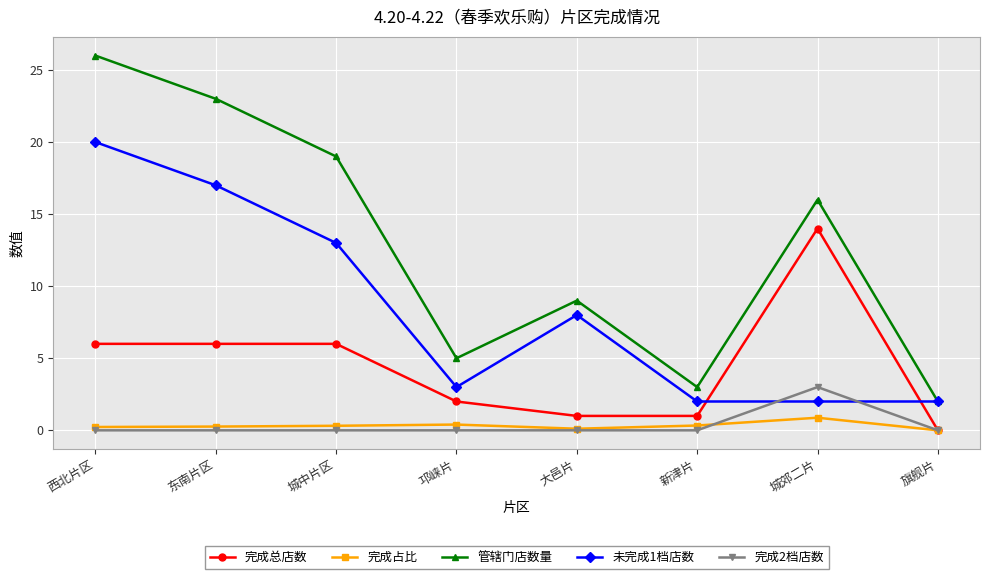

In 管辖门店数量, how many points are lower than both neighbors (excluding endpoints)?

2